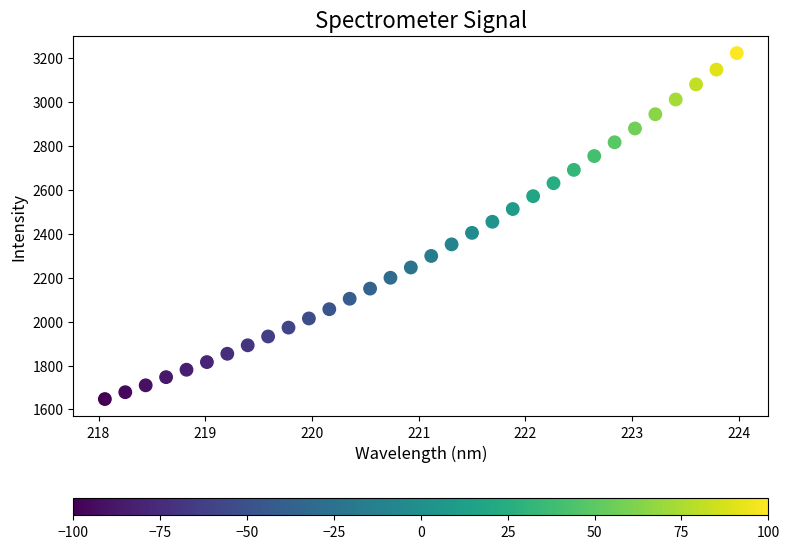

What is the range of Y values (max minus min)?

1575.2